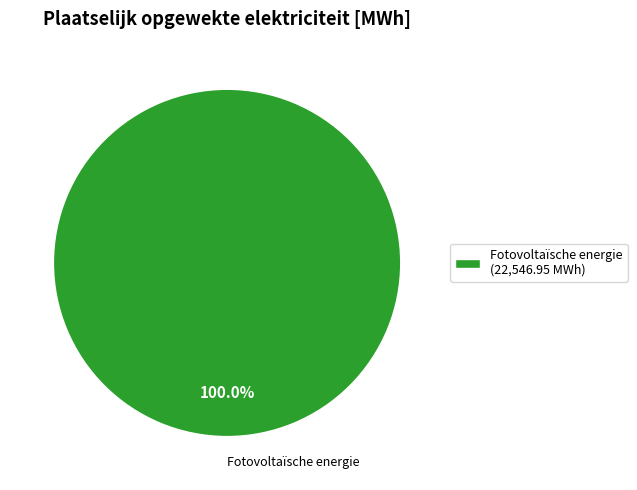

Rank the categories by value from lowest to highest.

Fotovoltaïsche energie (22,546.95 MWh)